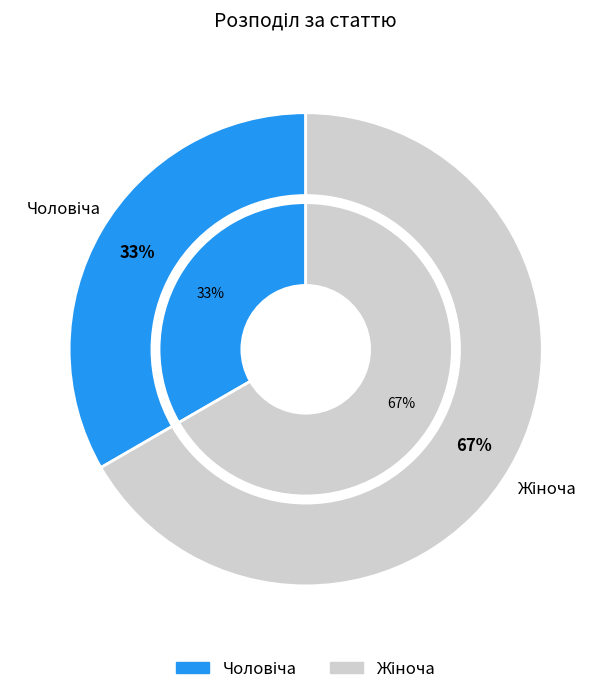

Count the number of slices in the pie.

2